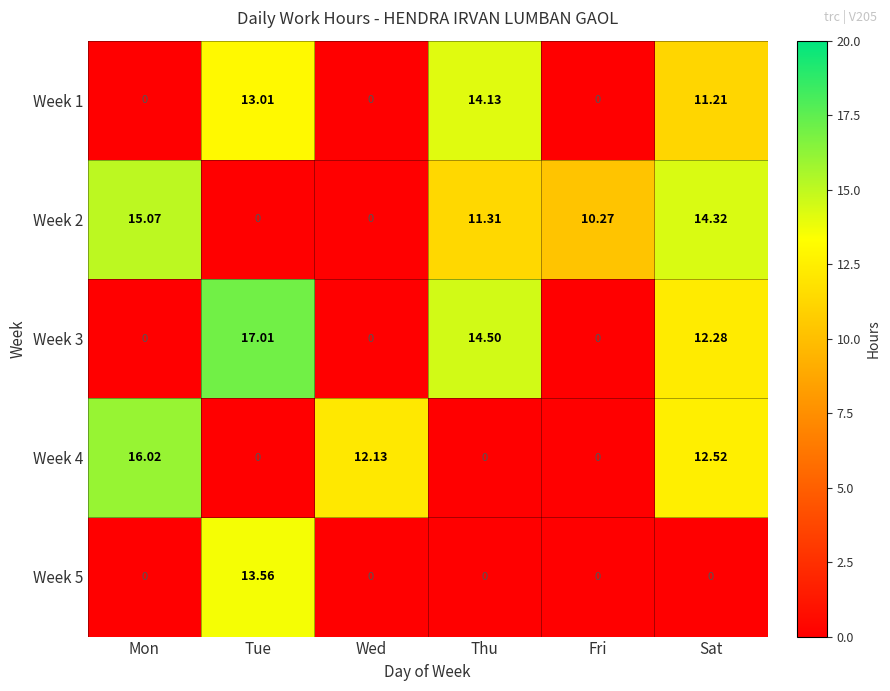

Rank the series by their maximum value, from highest to lowest.

Week 3, Week 4, Week 2, Week 1, Week 5